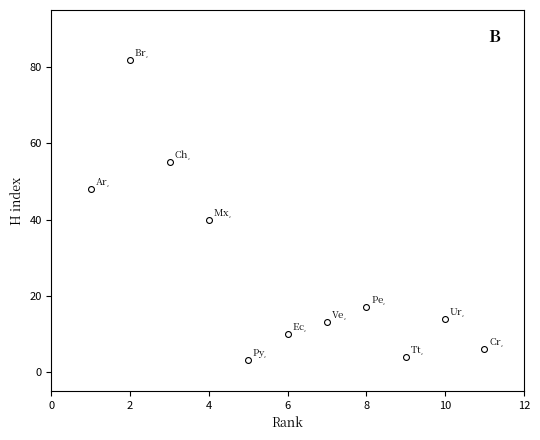

What Y value in the scatter plot is closest to 42?

40